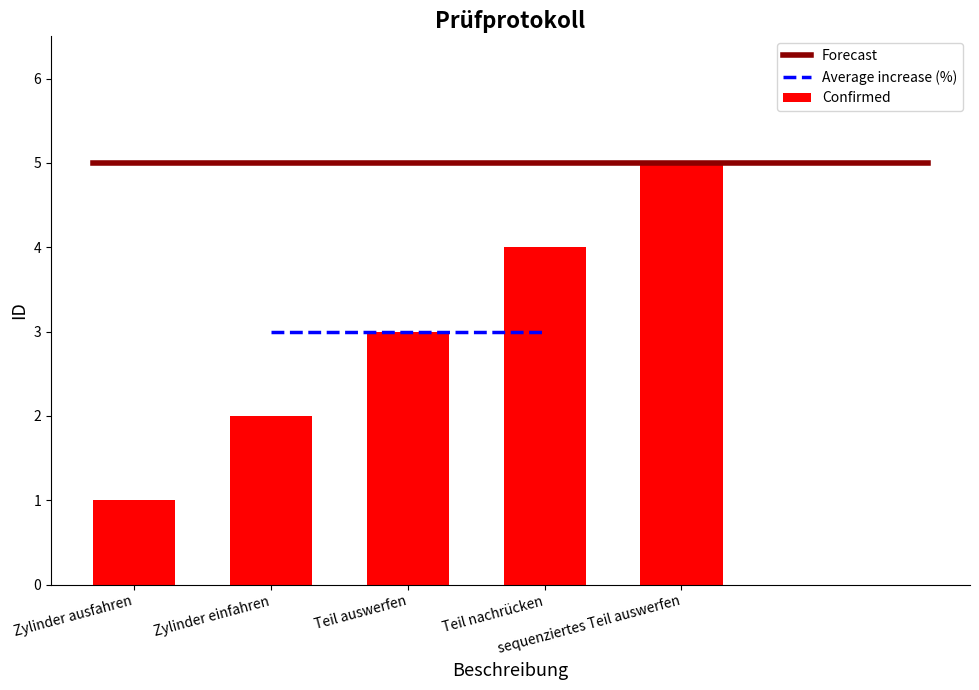

What is the change in value from Zylinder ausfahren to Teil nachrücken?

+3